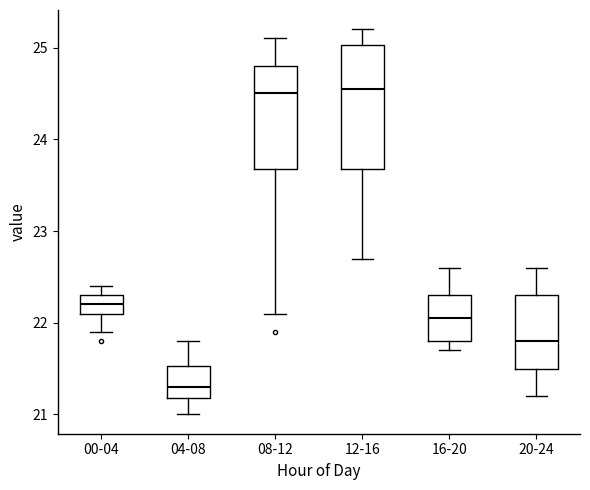

Which box has the lowest median line?

04-08